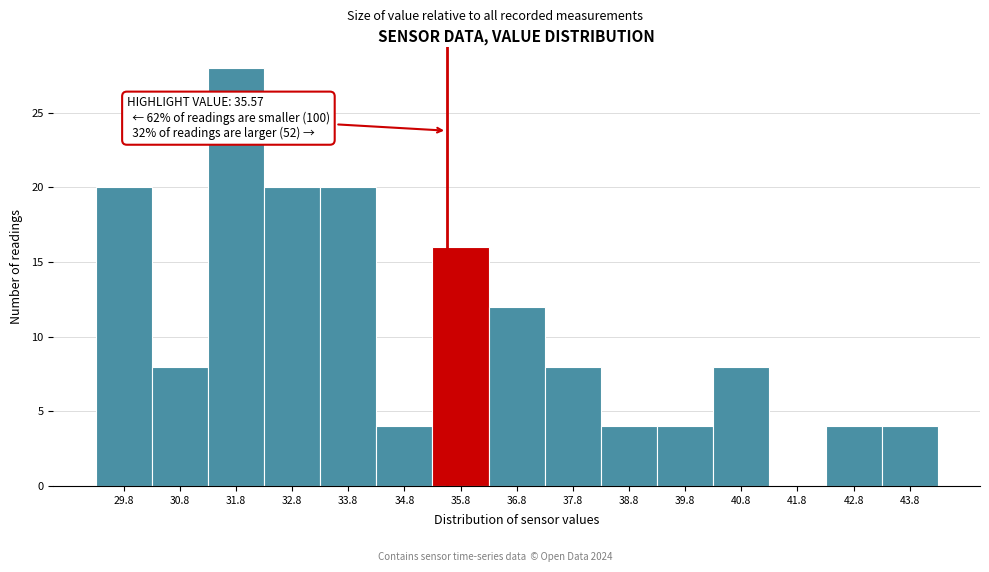

Over which range of the x-axis is the bar tallest?

31.4 to 32.4